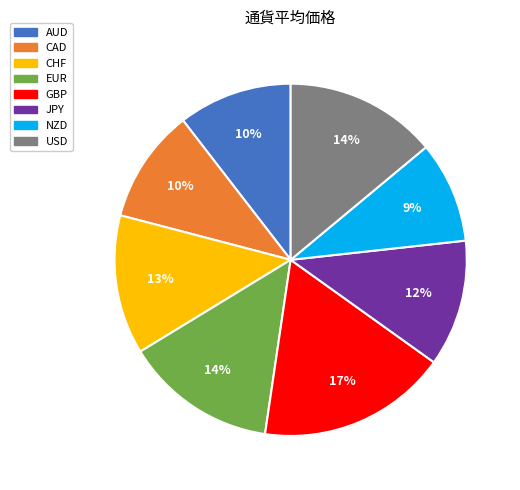

Count the number of slices in the pie.

8